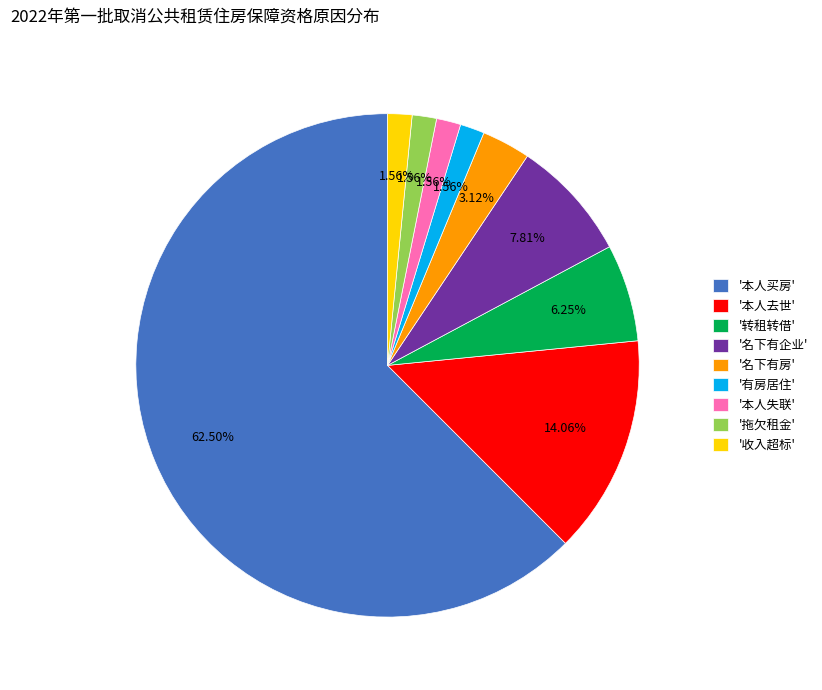

Do '名下有企业' and '本人去世' together represent more than half of the pie?

No